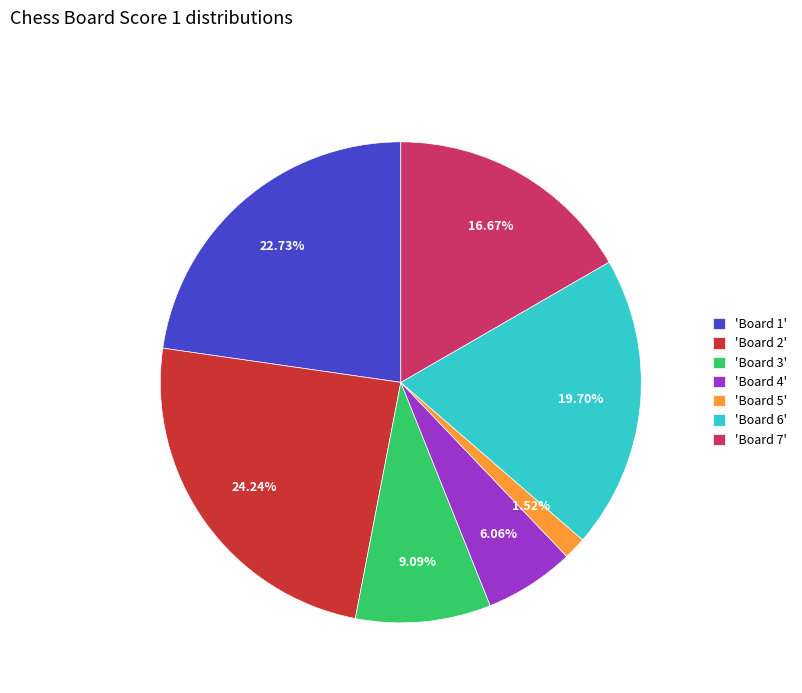

Does any single category account for the majority?

No